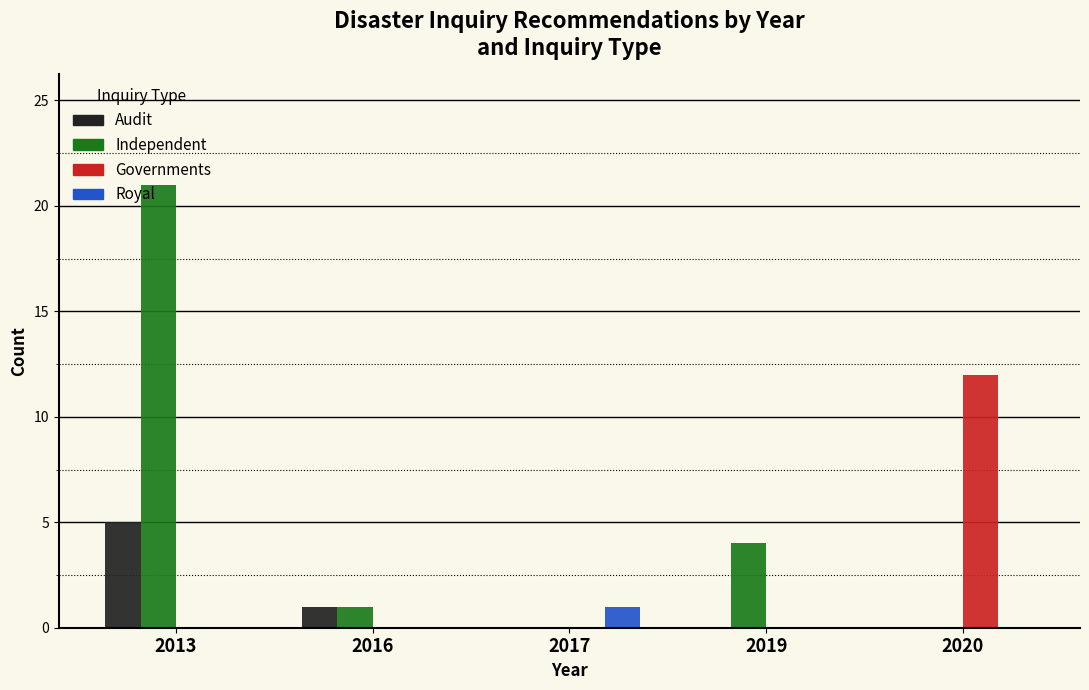

Which category has the highest value across all series?

2013